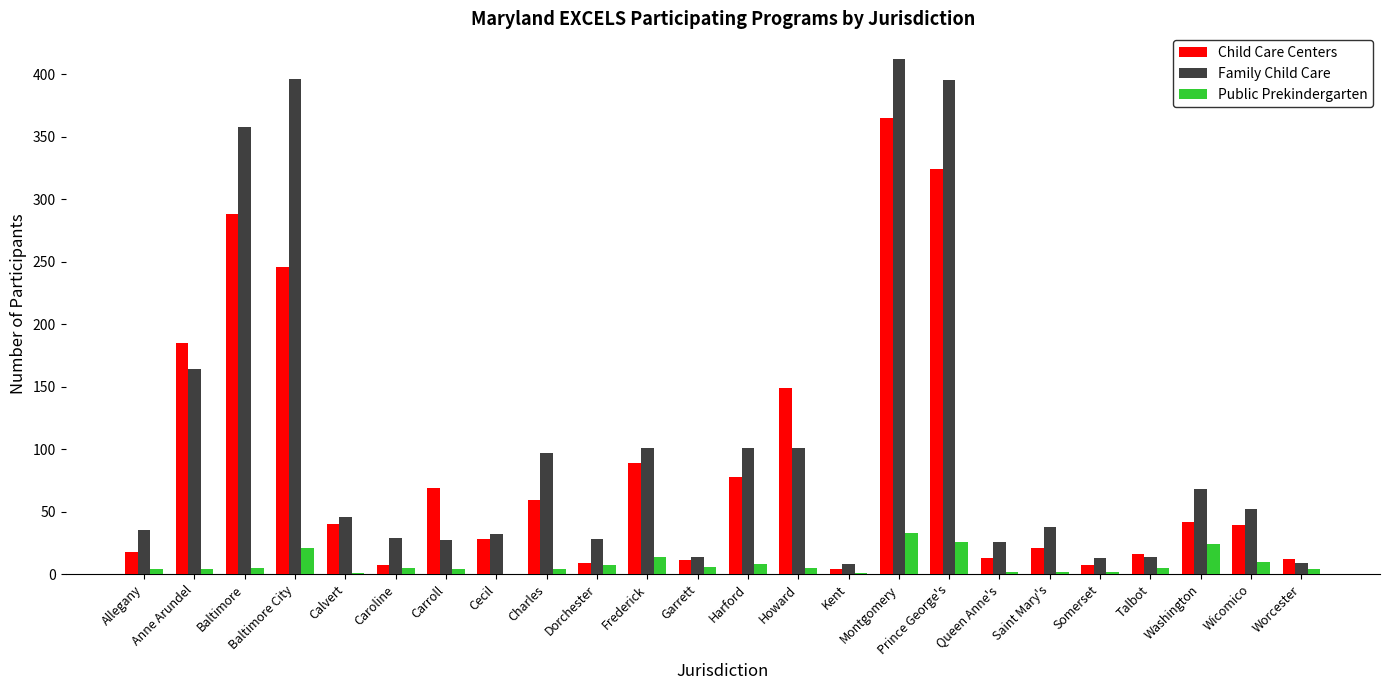

What is the total value across all series at Dorchester?

44